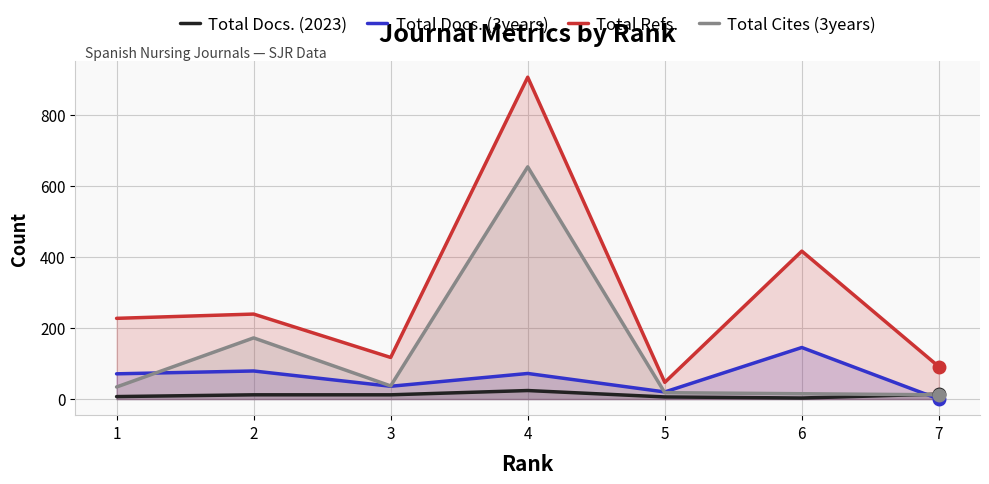

What is the sum of all Total Docs. (3years) values?

423